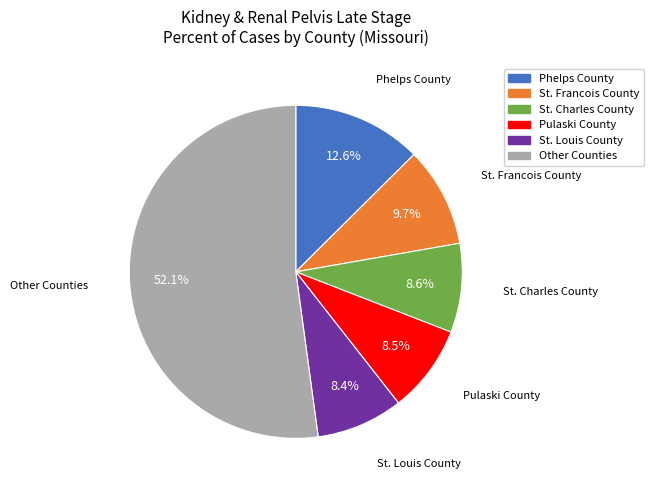

Is there a majority slice in this chart?

Yes